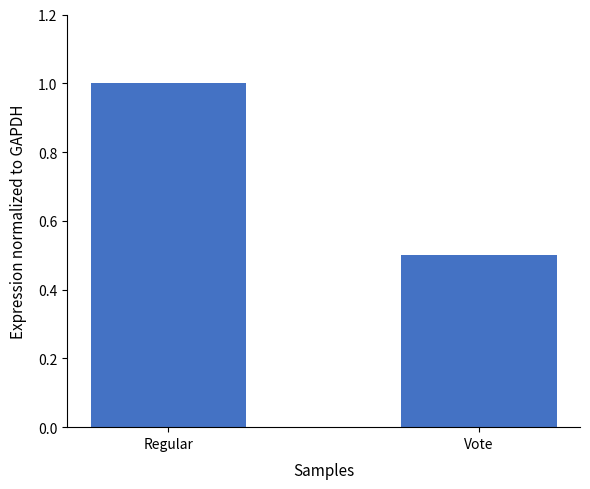

Rank the categories by value from highest to lowest.

Regular, Vote